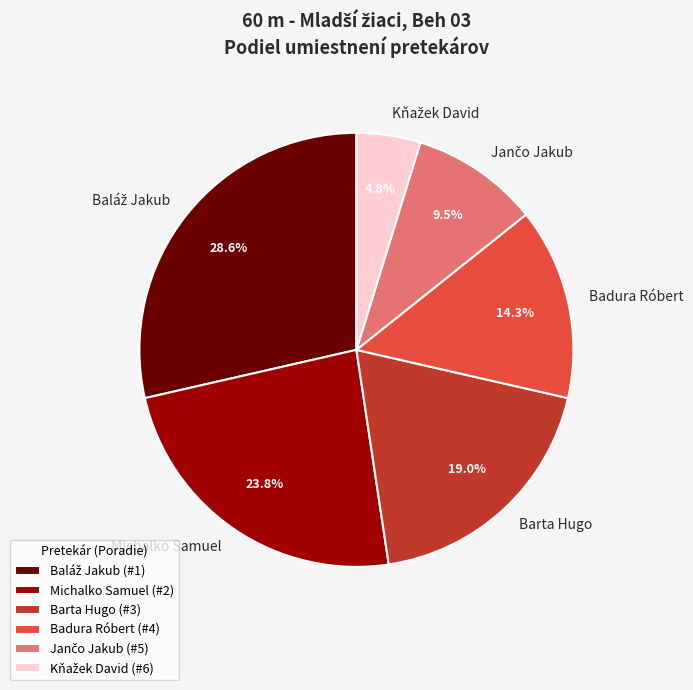

Does Barta Hugo account for over 50% of the chart?

No